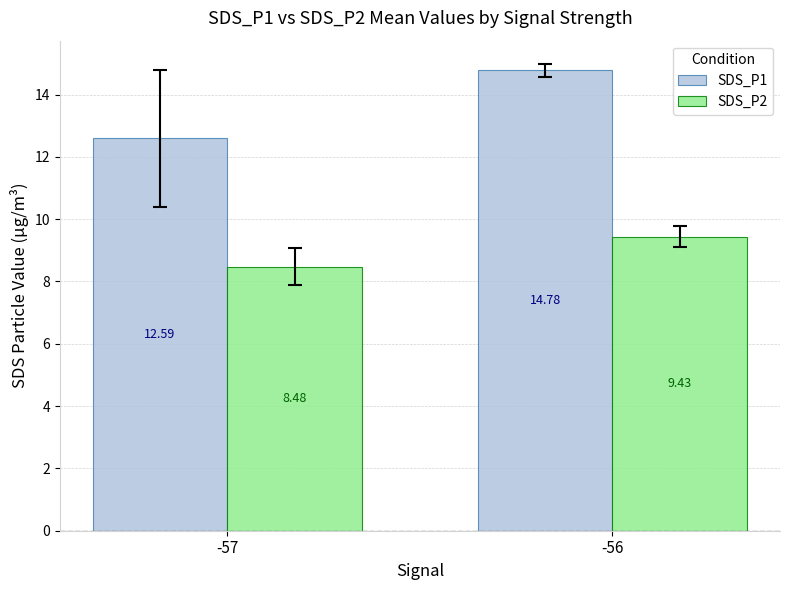

Is it true that SDS_P2 equals 14.6 at -57?

False